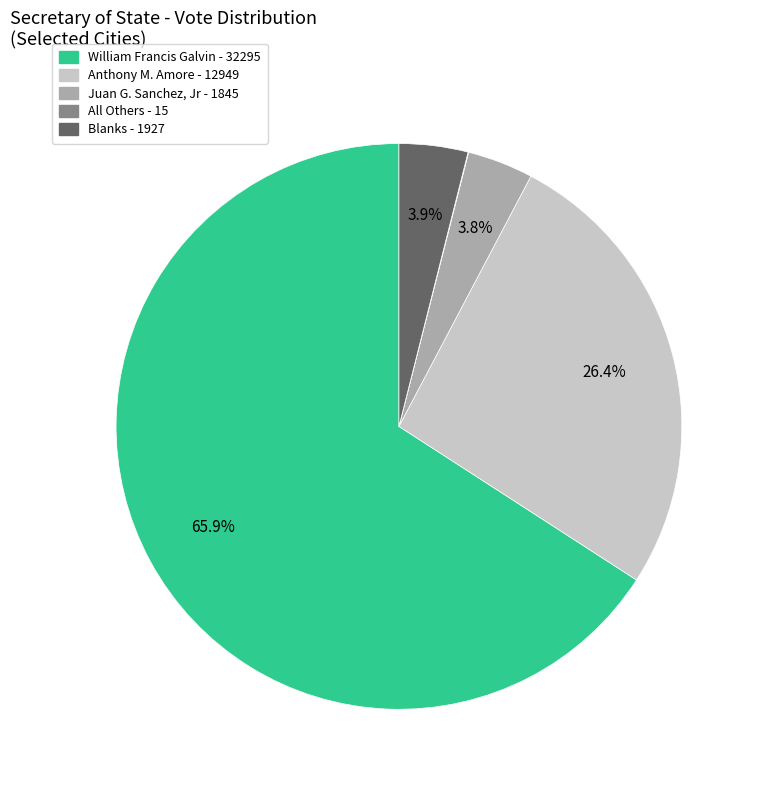

Is there any slice that represents more than half of the pie?

Yes